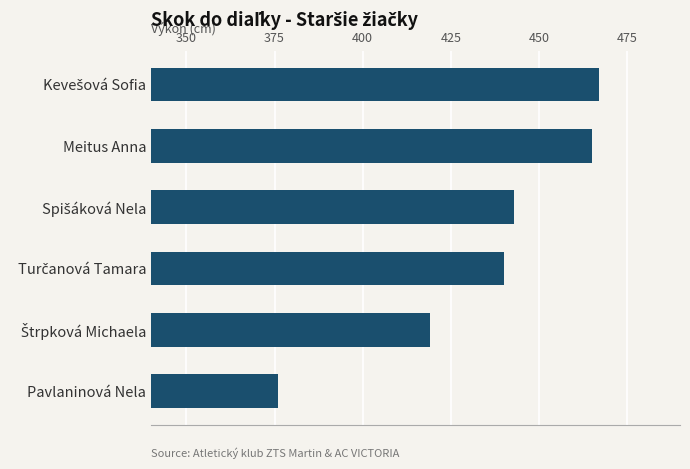

What is the average value?

435